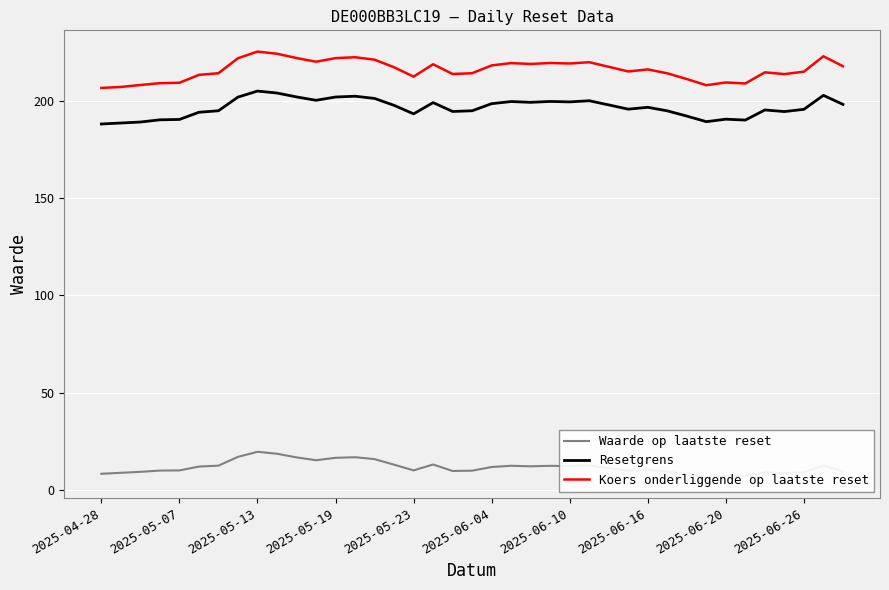

The value of Koers onderliggende op laatste reset at 2025-05-13 is 225.2. True or false?

True